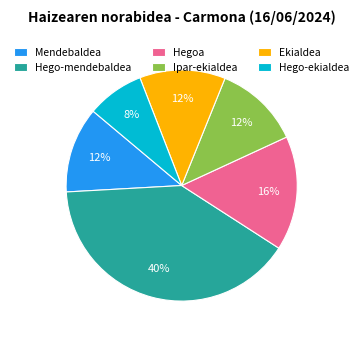

Count the number of slices in the pie.

6